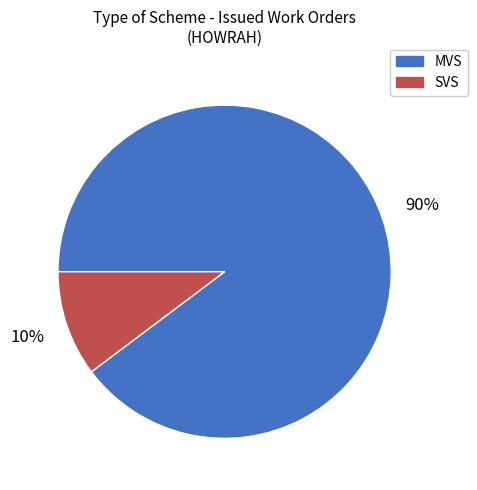

To the nearest percent, what percentage of the pie is MVS?

90%